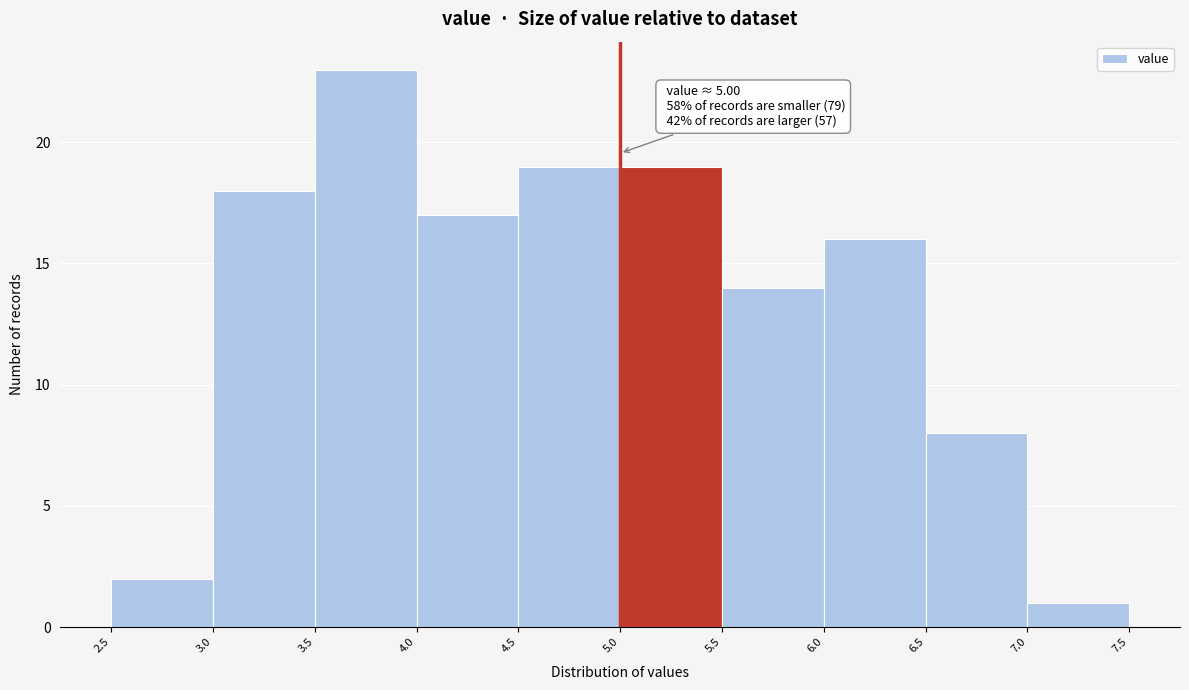

Which range on the x-axis has the tallest bar?

3.5 to 4.0